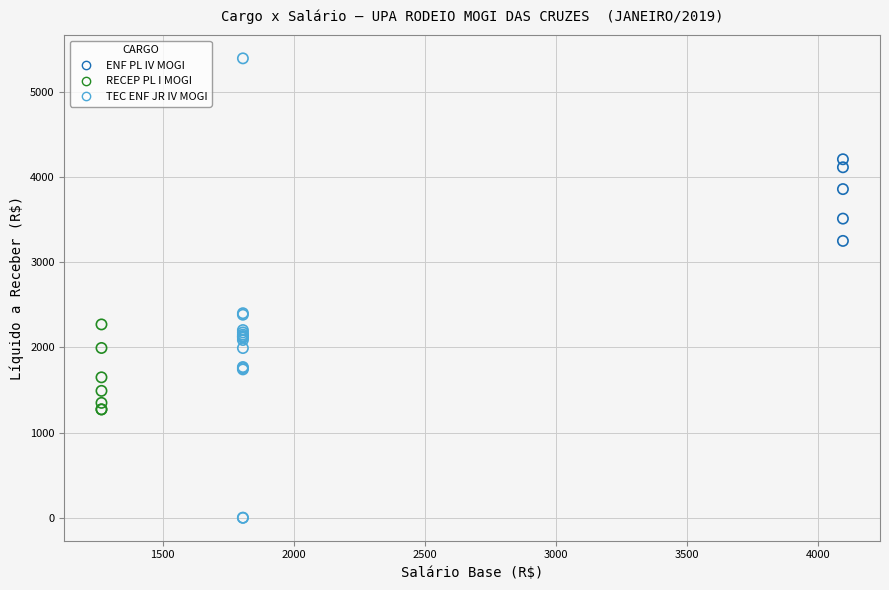

Which series reaches the minimum Y coordinate?

TEC ENF JR IV MOGI